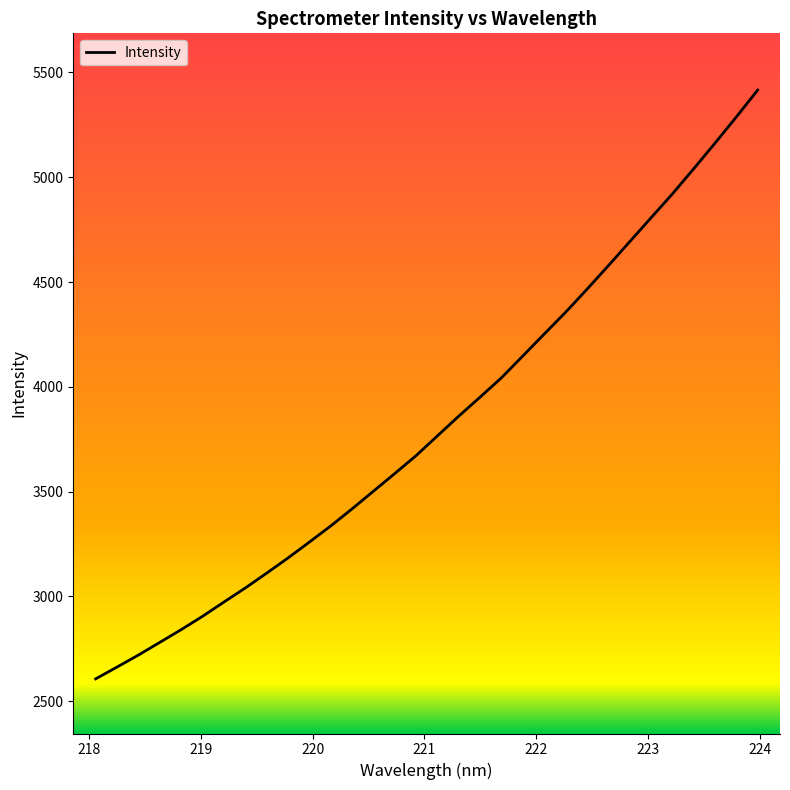

What is the difference between the maximum and minimum values?

2808.7